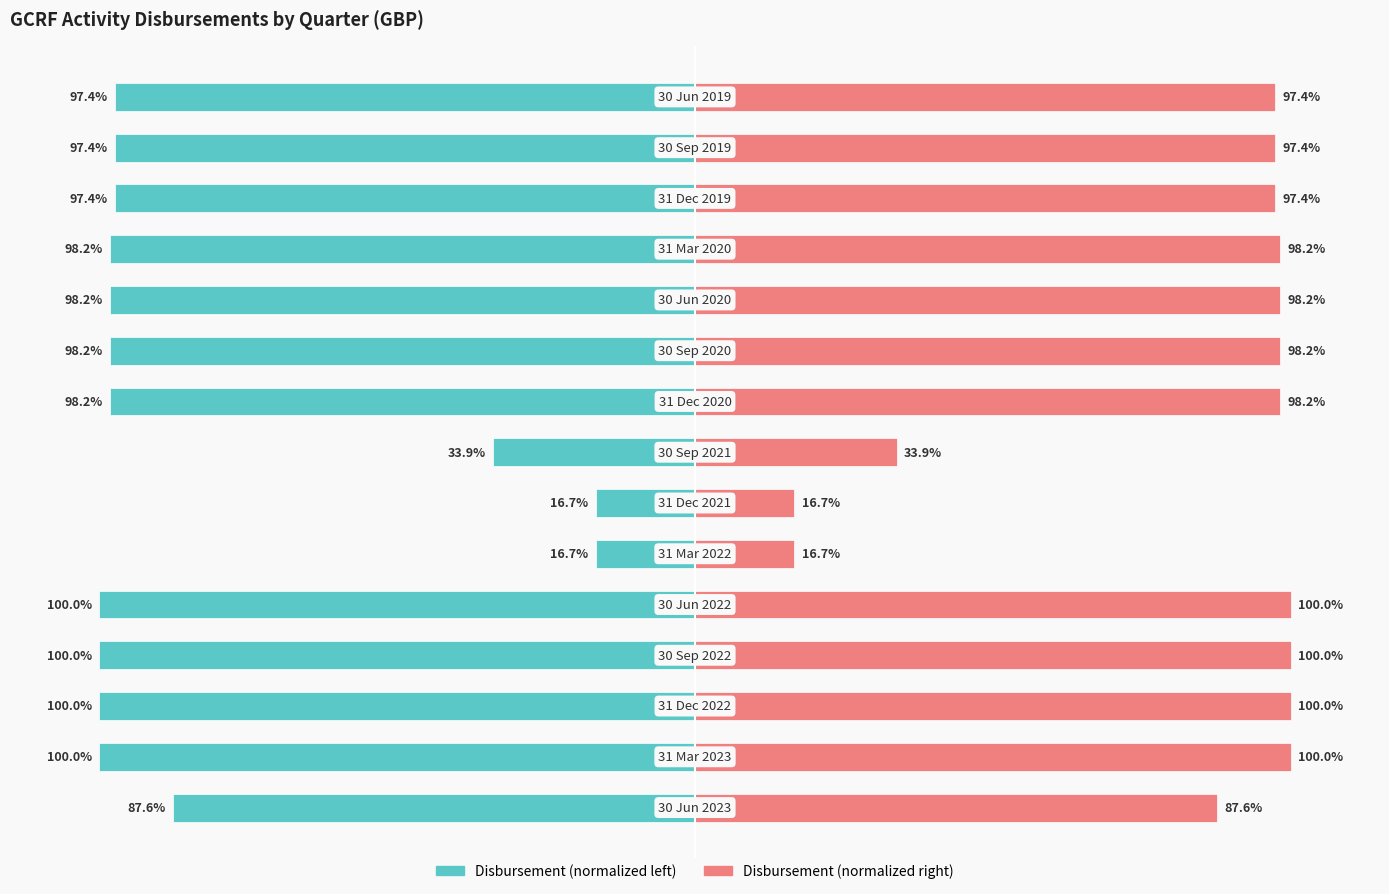

What is the value of the Disbursement (right) bar at the 2nd from the left?

100.0